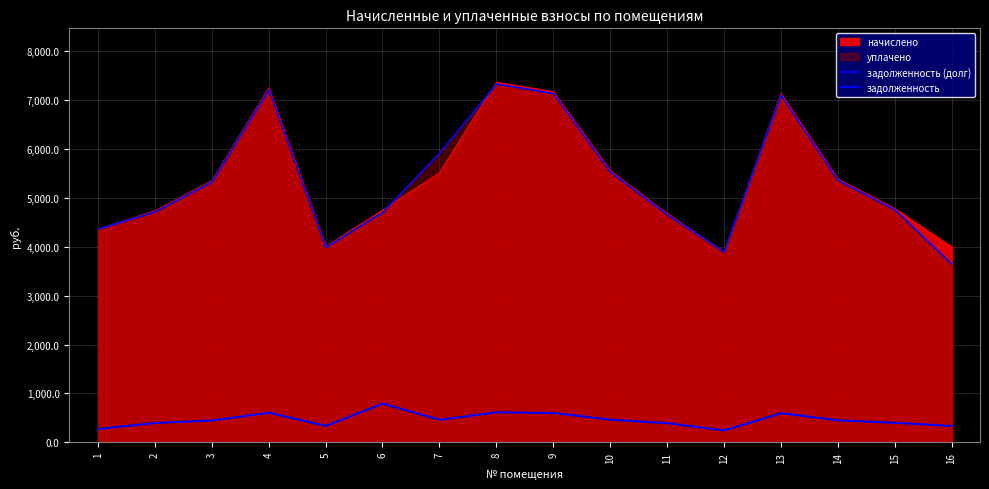

What is the value of the задолженность point at the 16th from the left?

333.1